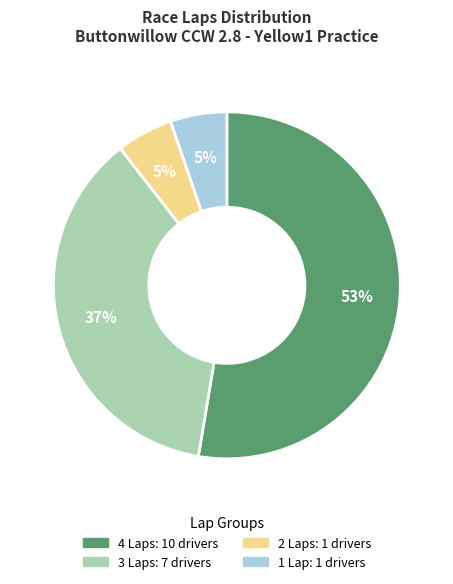

To the nearest percent, what is the average slice percentage?

25%